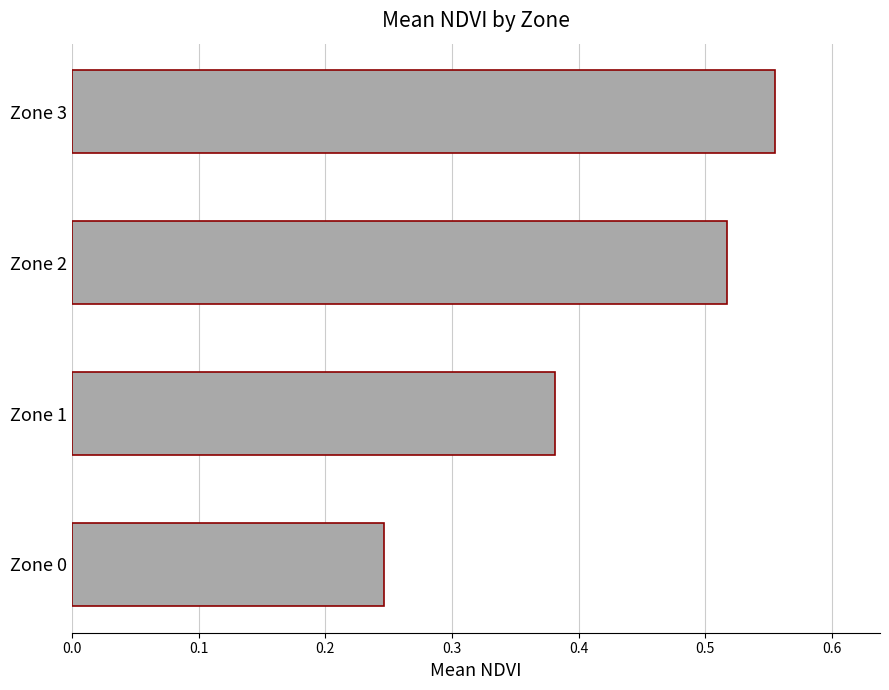

What is the sum of all values?

1.7